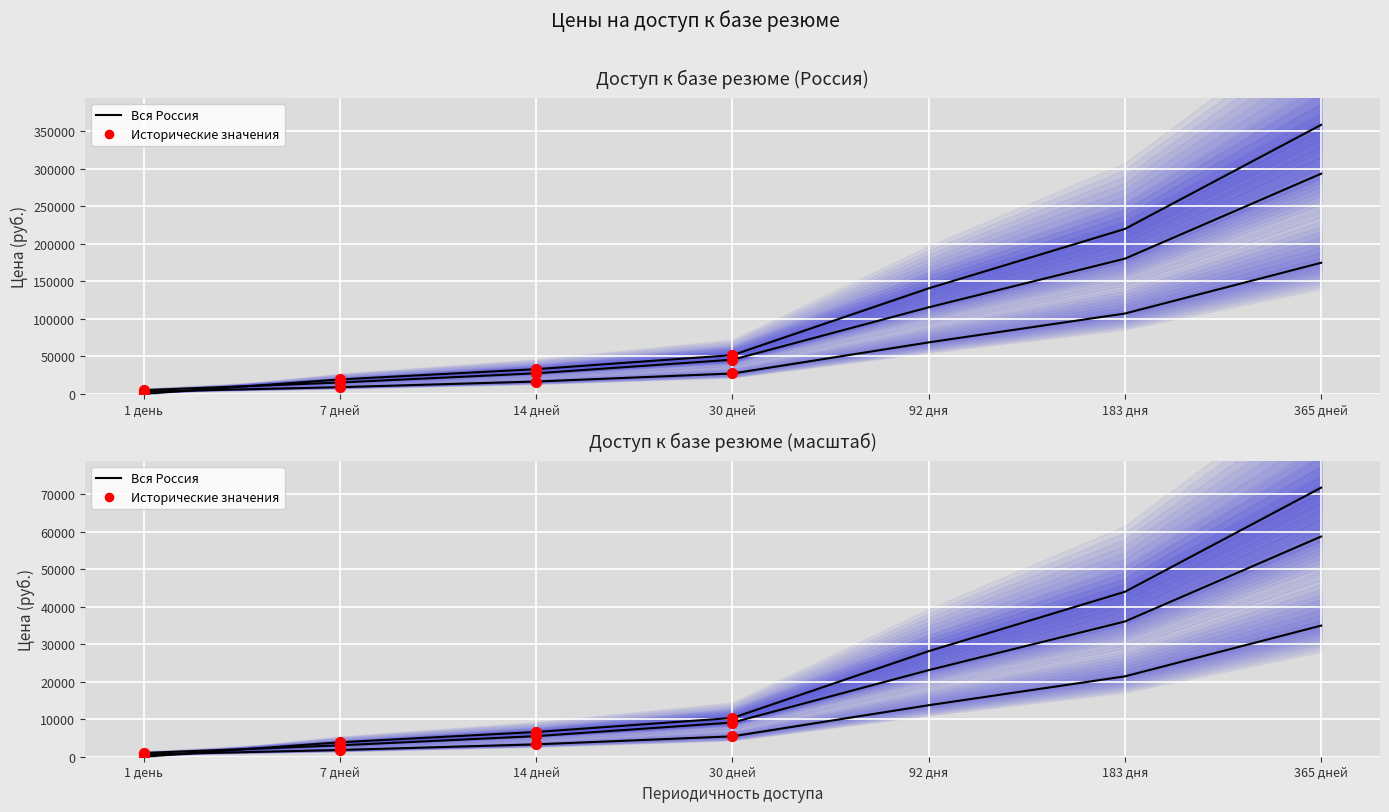

At how many categories does at least one series exceed 112762?

3